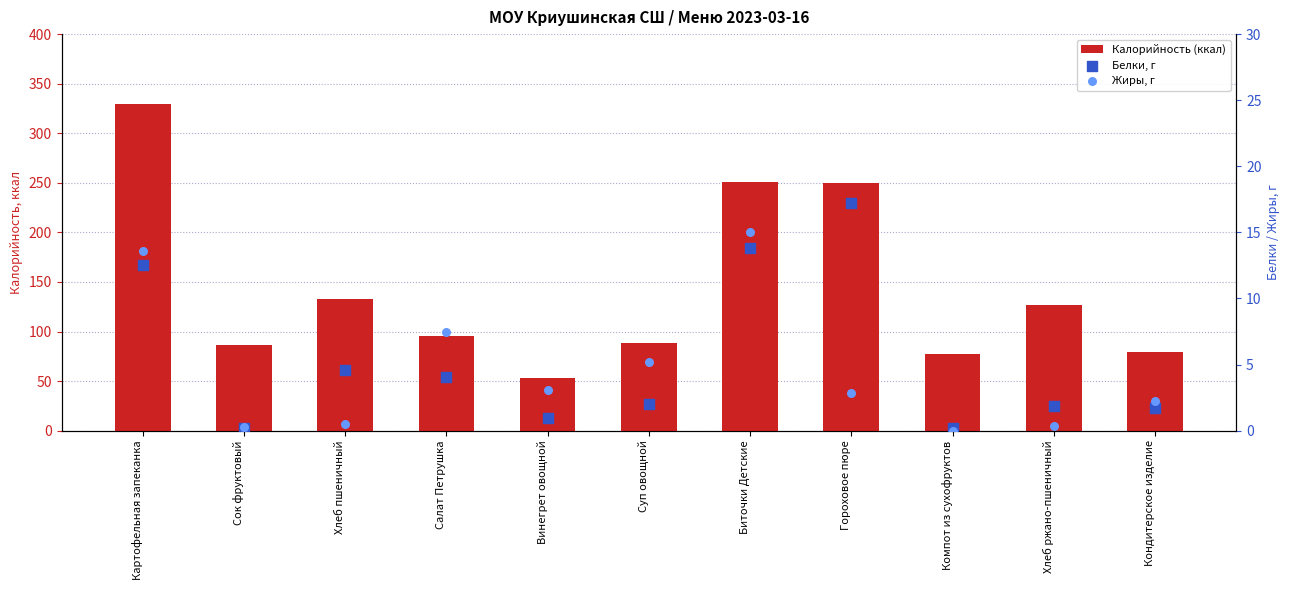

What is the total value across all series at Суп овощной?

95.2